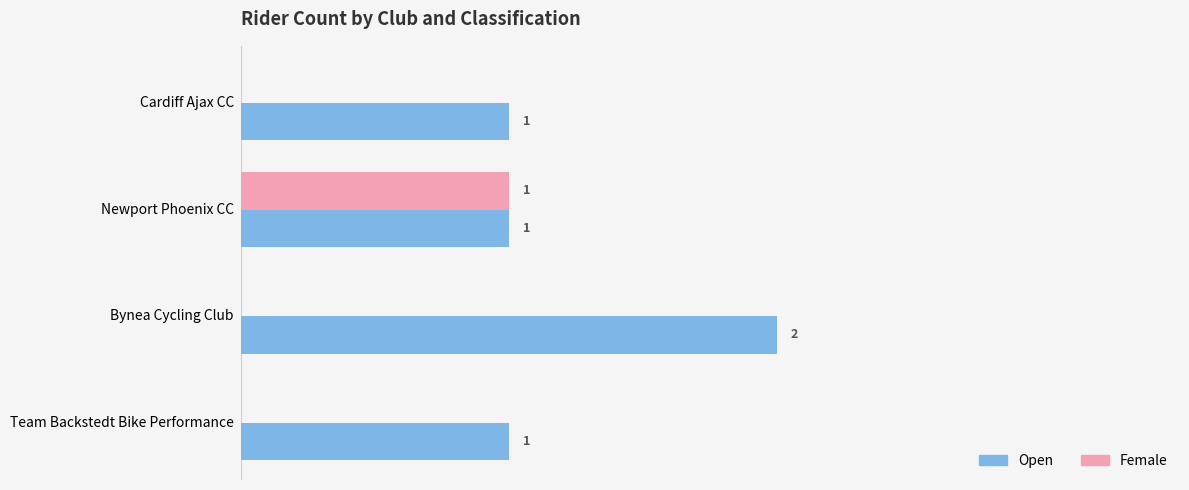

Which series has the largest total across all categories?

Open